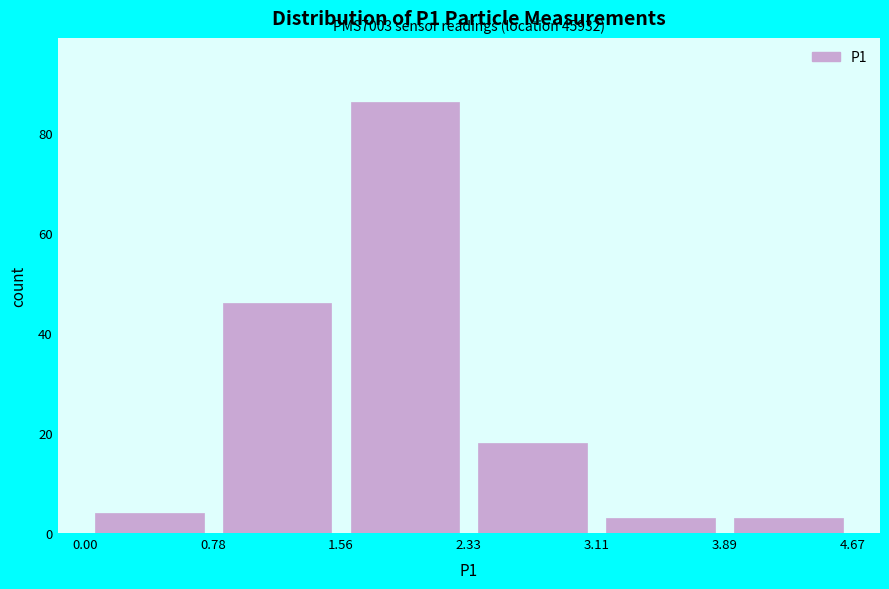

Over which range of the x-axis is the bar tallest?

1.56 to 2.33